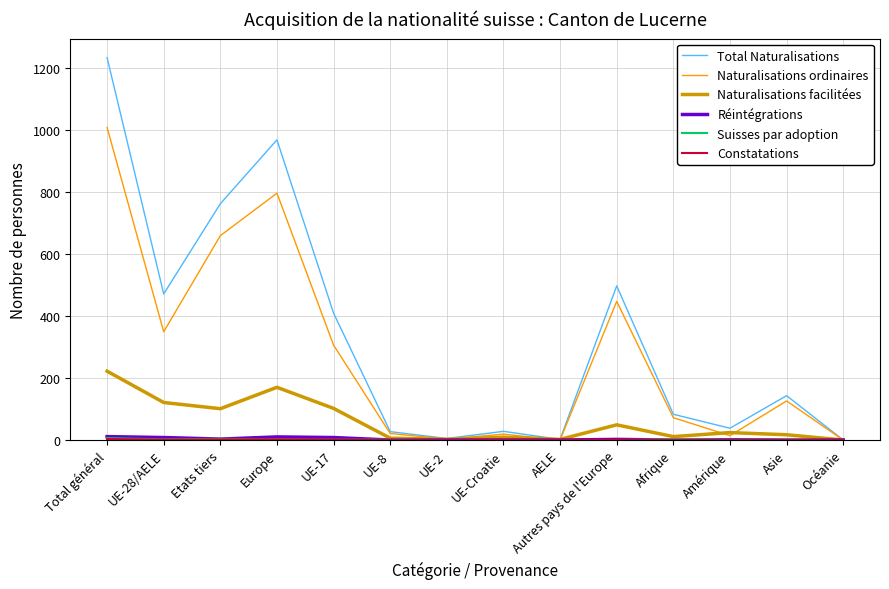

The value of Total Naturalisations at Europe is 625. True or false?

False